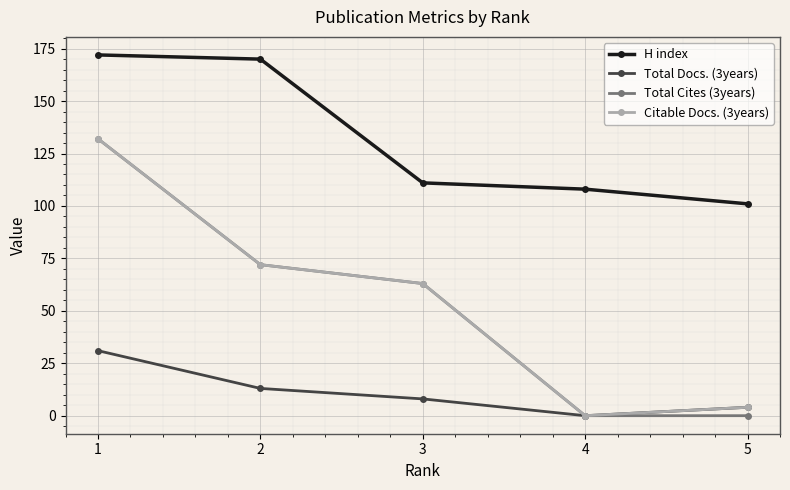

What is the maximum value for Total Docs. (3years)?

31